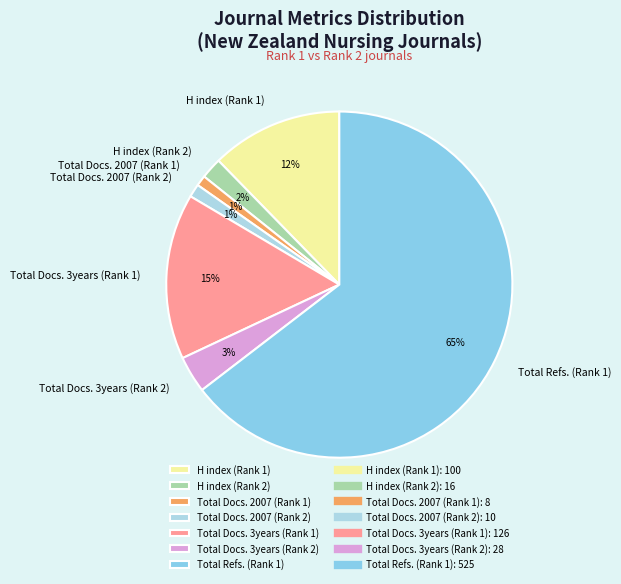

Is the sum of H index (Rank 2) and Total Refs. (Rank 1) greater than half?

Yes